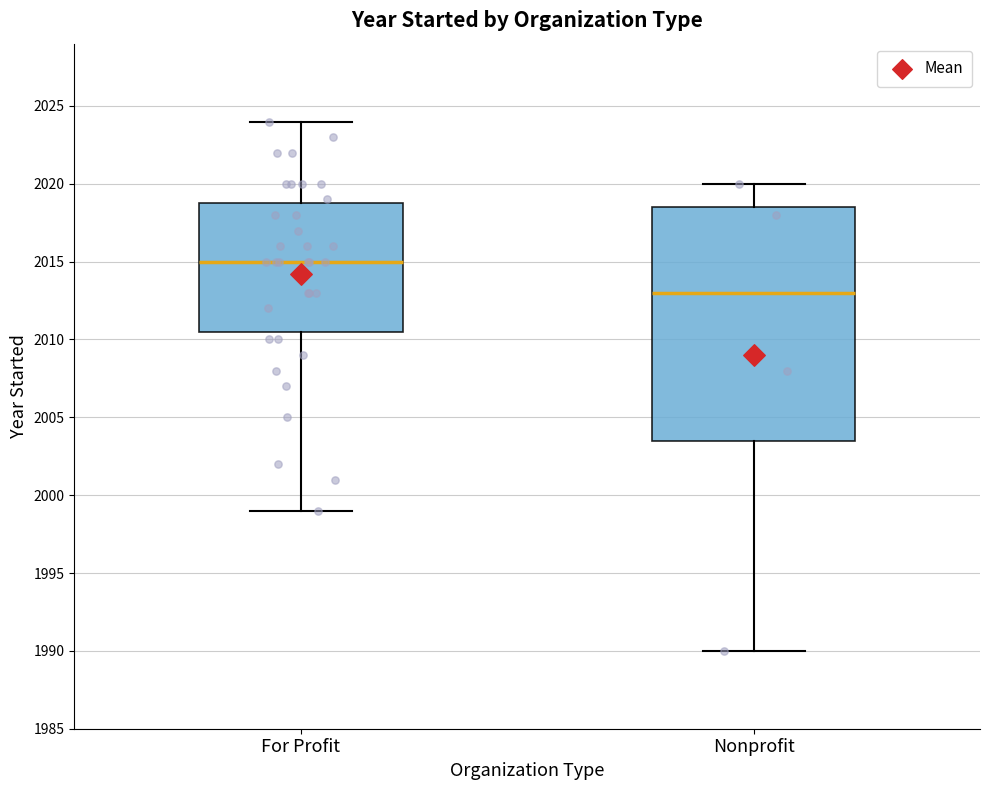

Which box's median line is the lowest?

Nonprofit